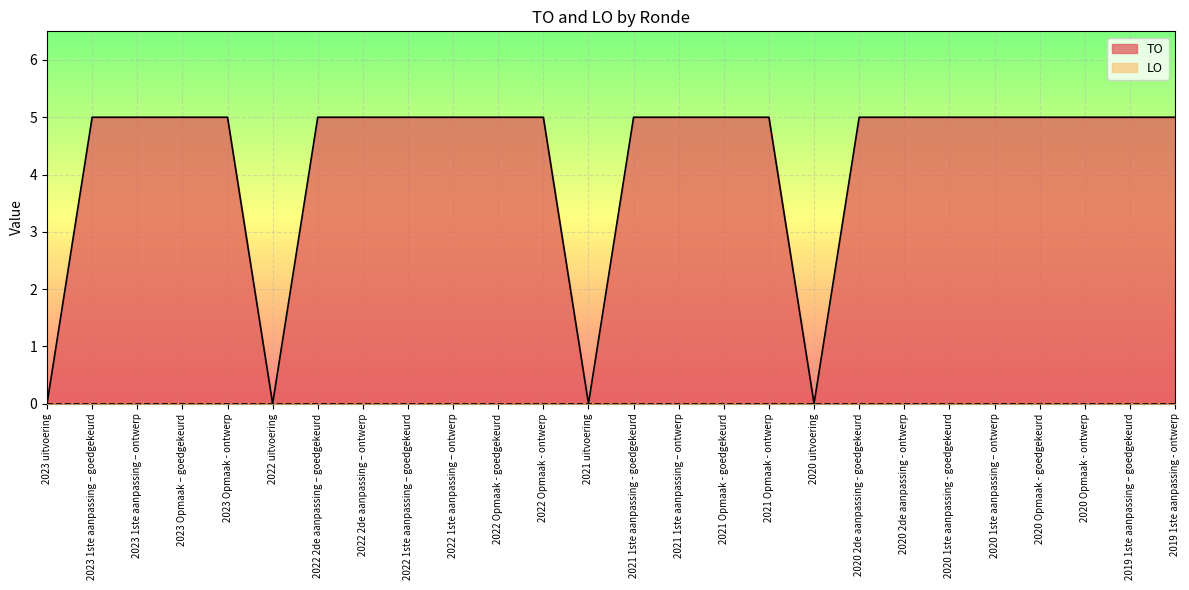

What is the label of the 11th point from the right?

2021 Opmaak - goedgekeurd